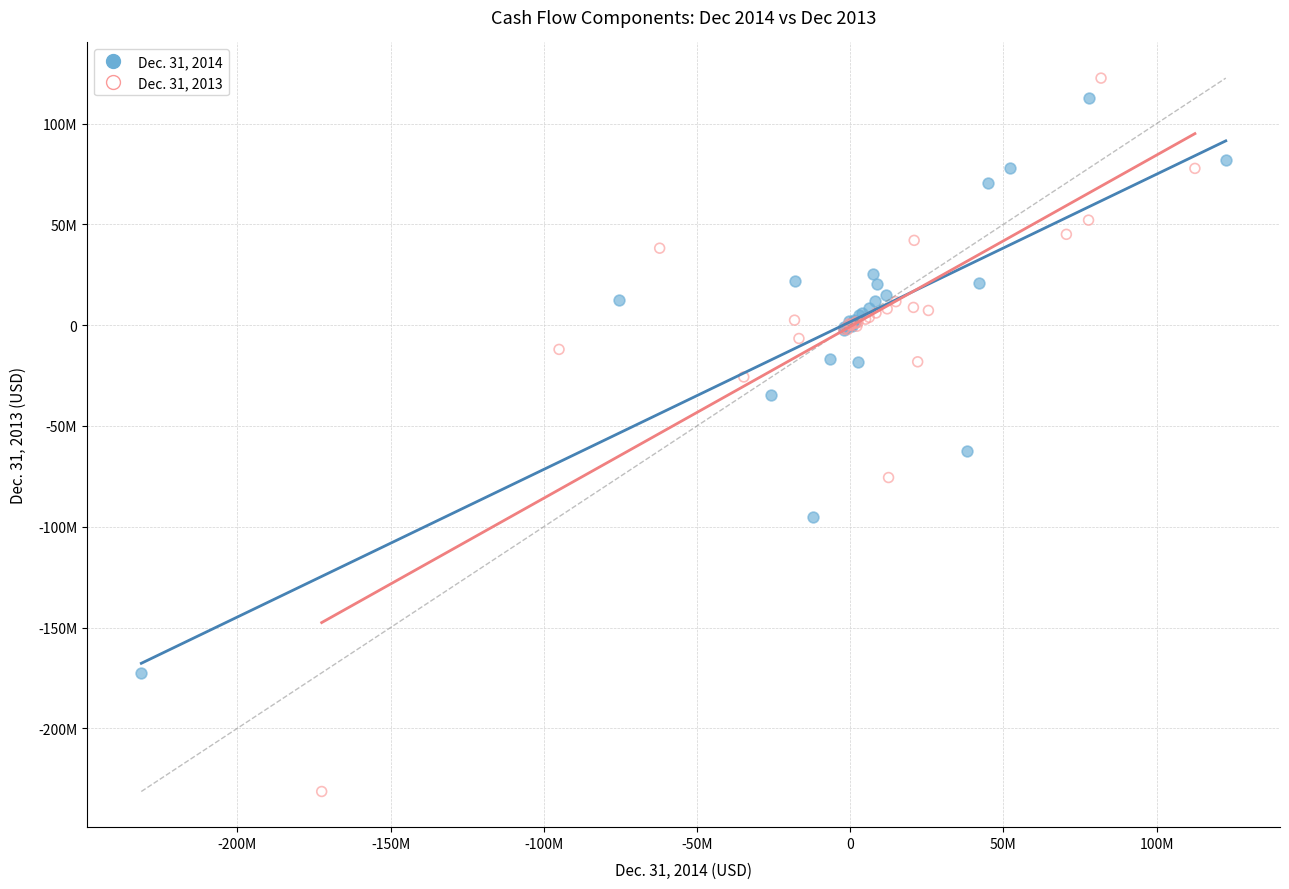

What are all the series names shown in the legend?

Dec. 31, 2014, Dec. 31, 2013